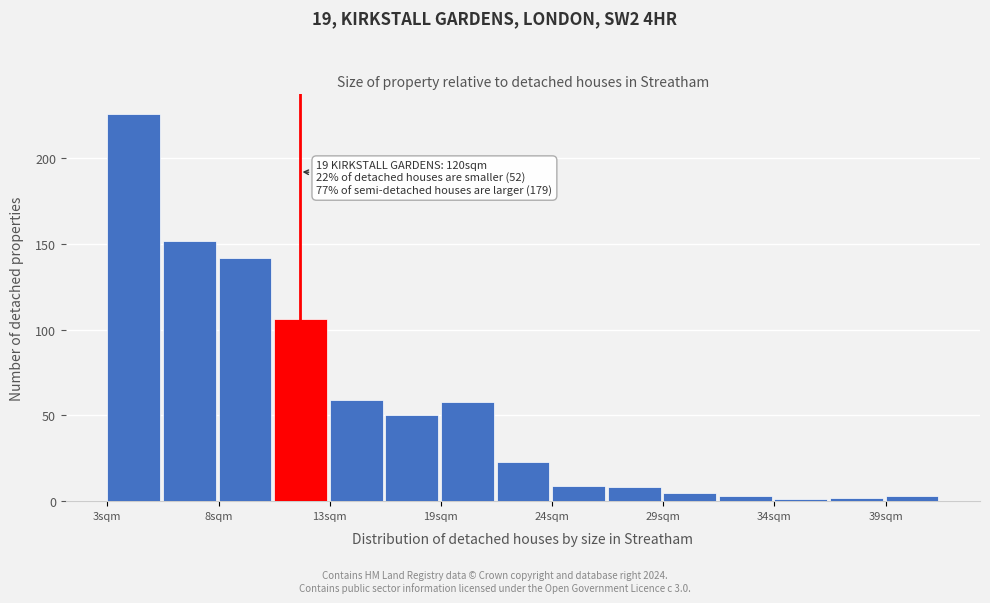

Around what value on the x-axis is the tallest bar? Give the approximate position of its centre, as read against the axis.

4